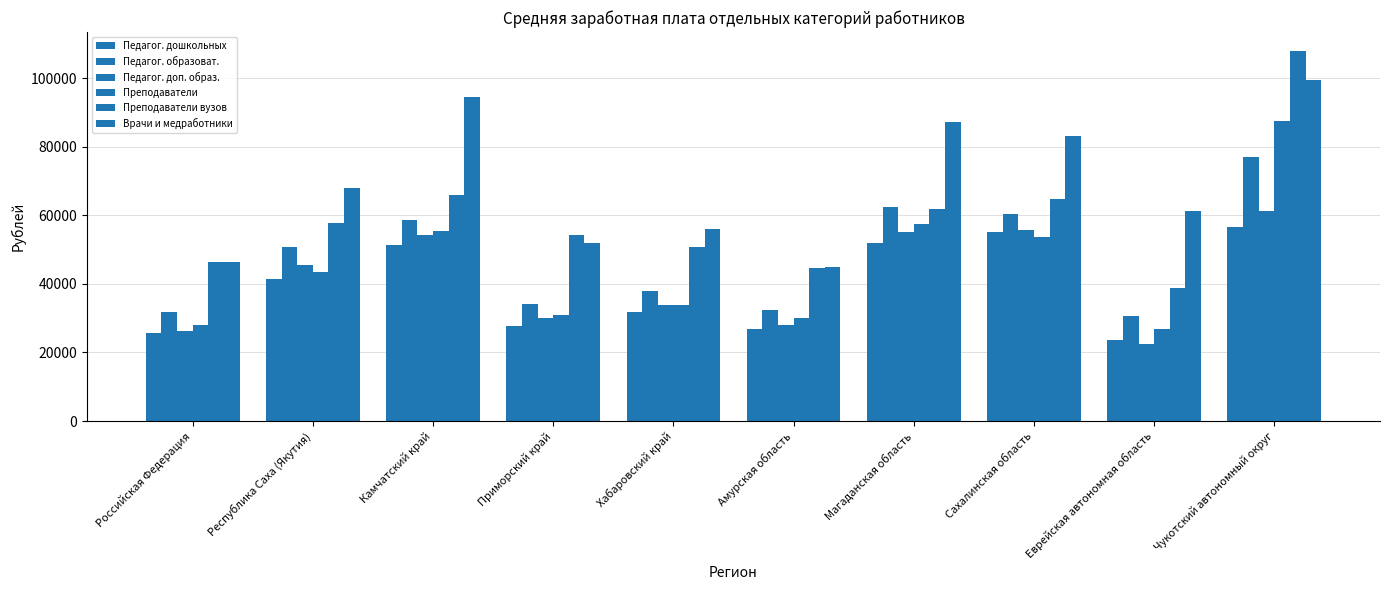

How many values in the Педагог. доп. образ. series exceed 45397?

5